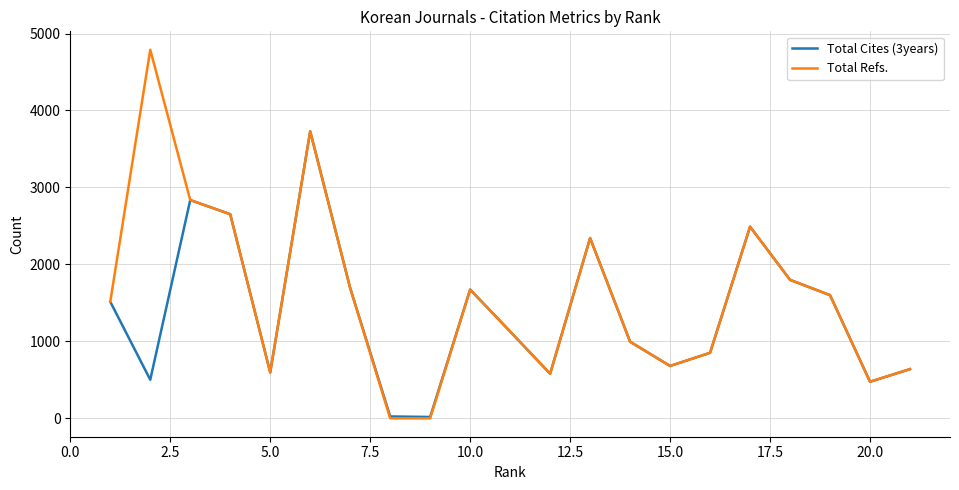

Which series has the largest range (max minus min)?

Total Refs.